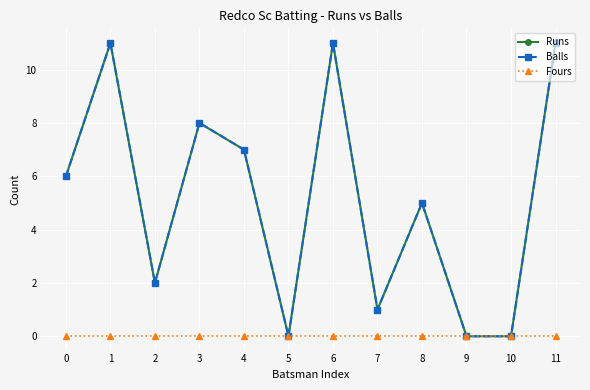

The Fours series shows 0 at 6. True or false?

True